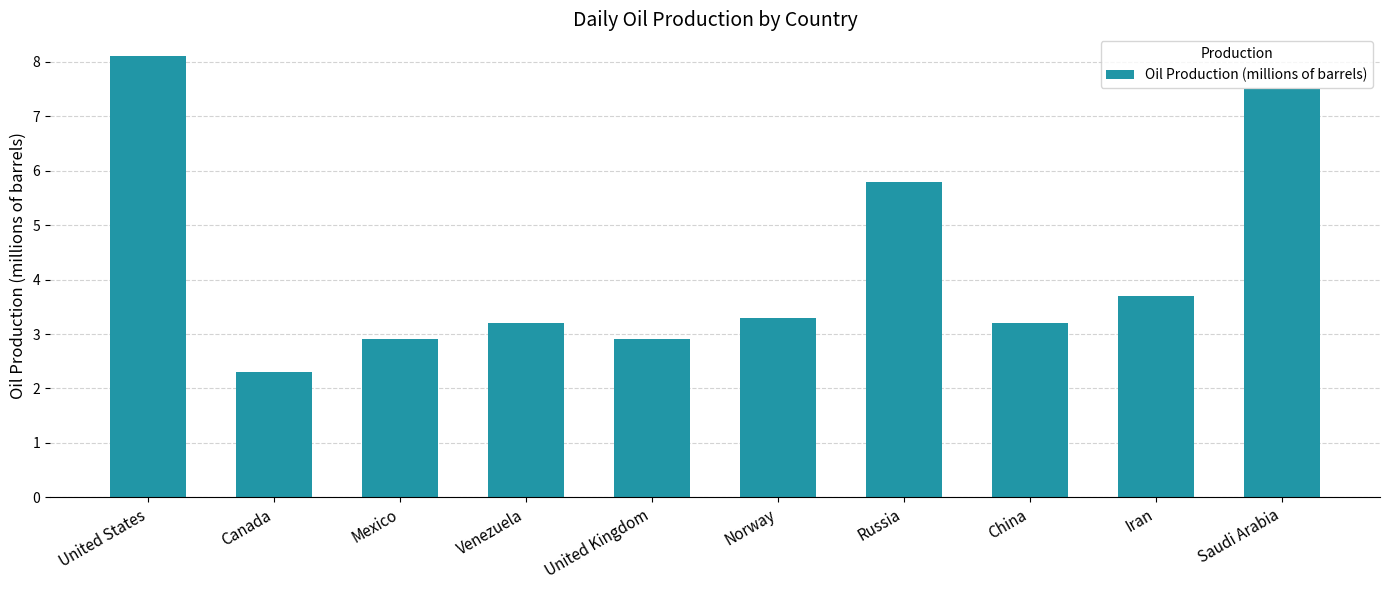

Count the number of data series in this chart.

1